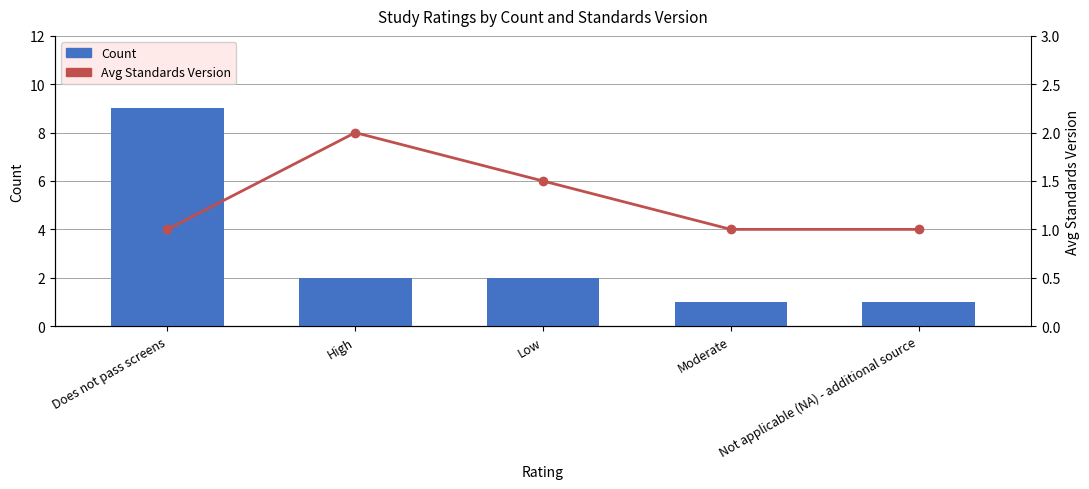

What is the smallest value displayed?

1.0